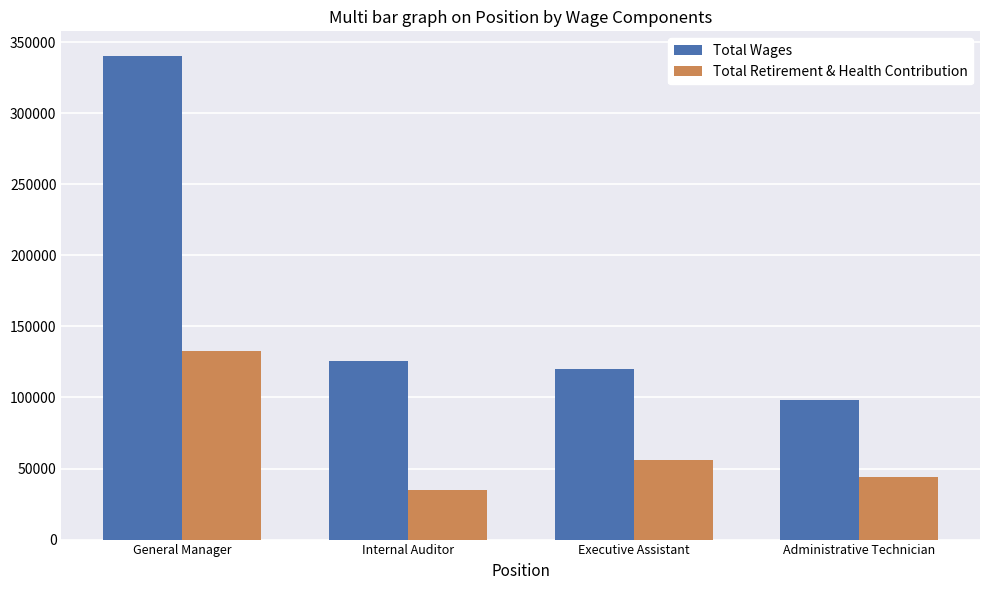

At which category is the sum across all series the highest?

General Manager